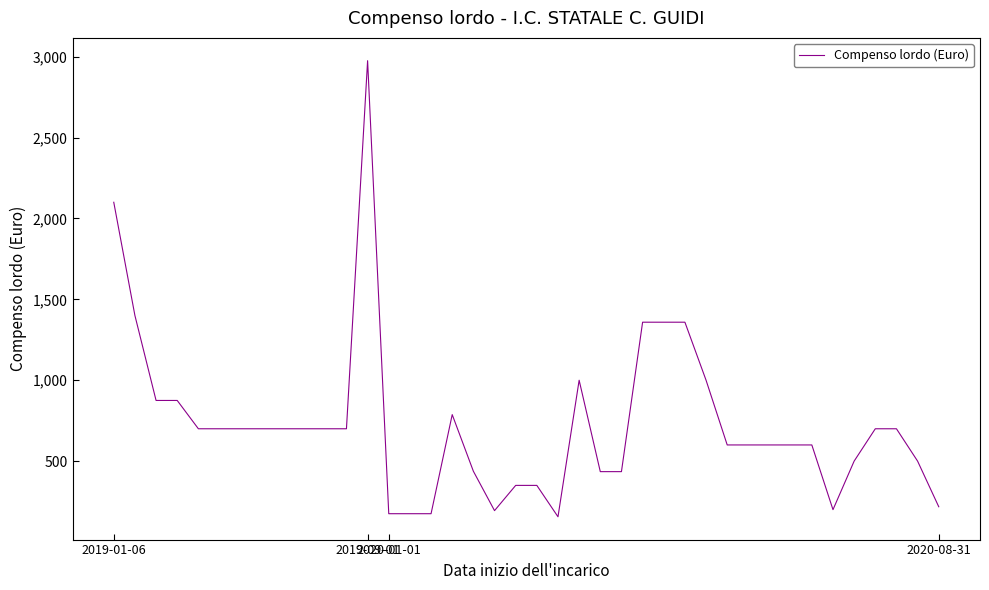

What is the greatest value displayed?

2975.0